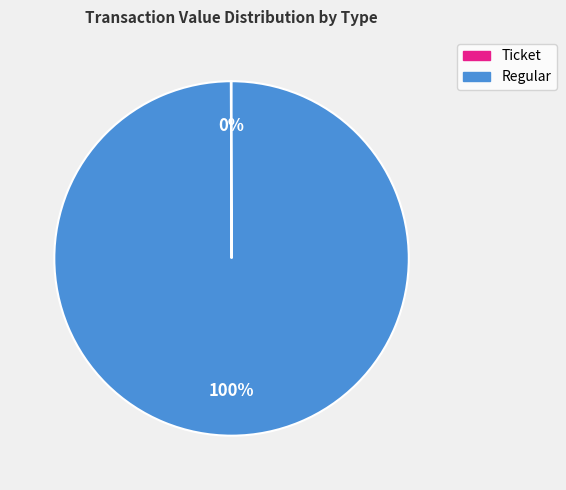

Which category has the biggest portion of the pie?

Regular